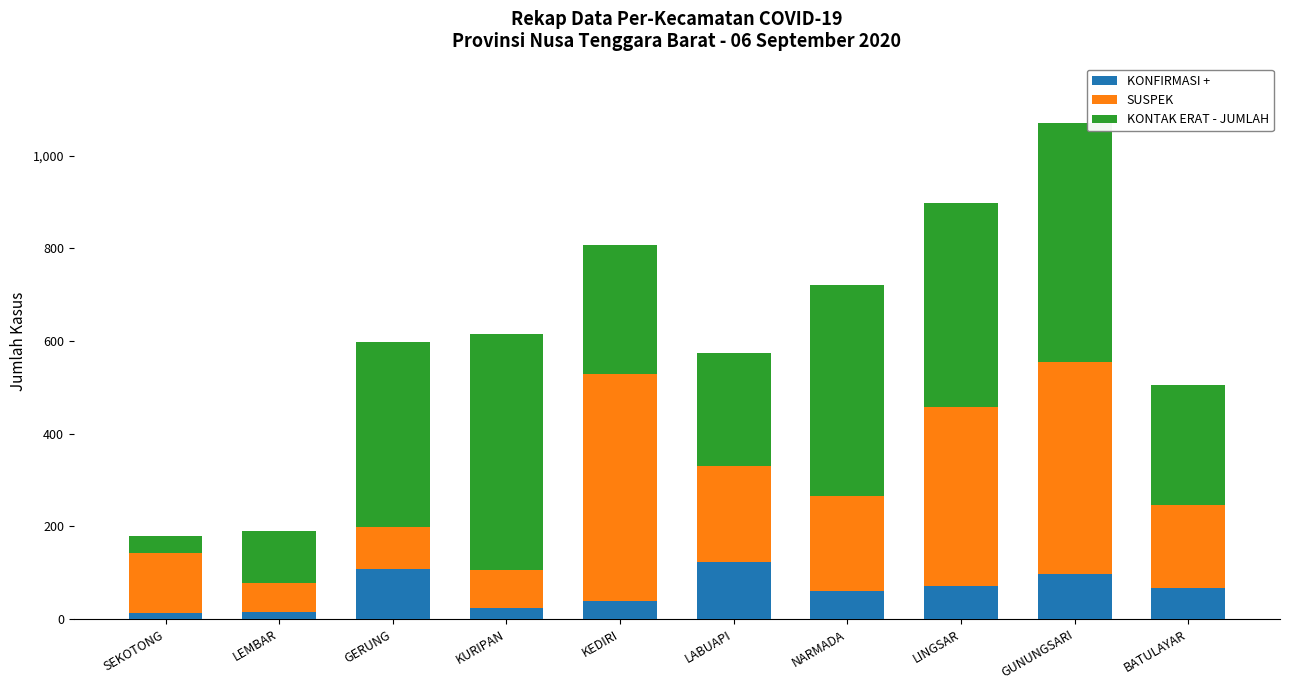

What is the maximum value for KONFIRMASI +?

122